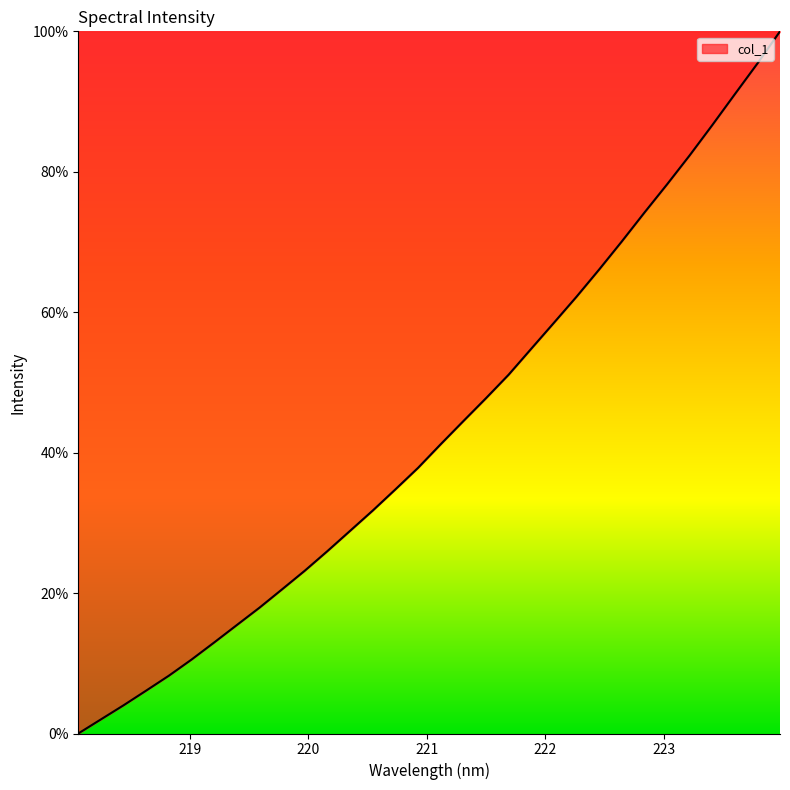

True or false: the data has more than 2 interior local peaks.

False